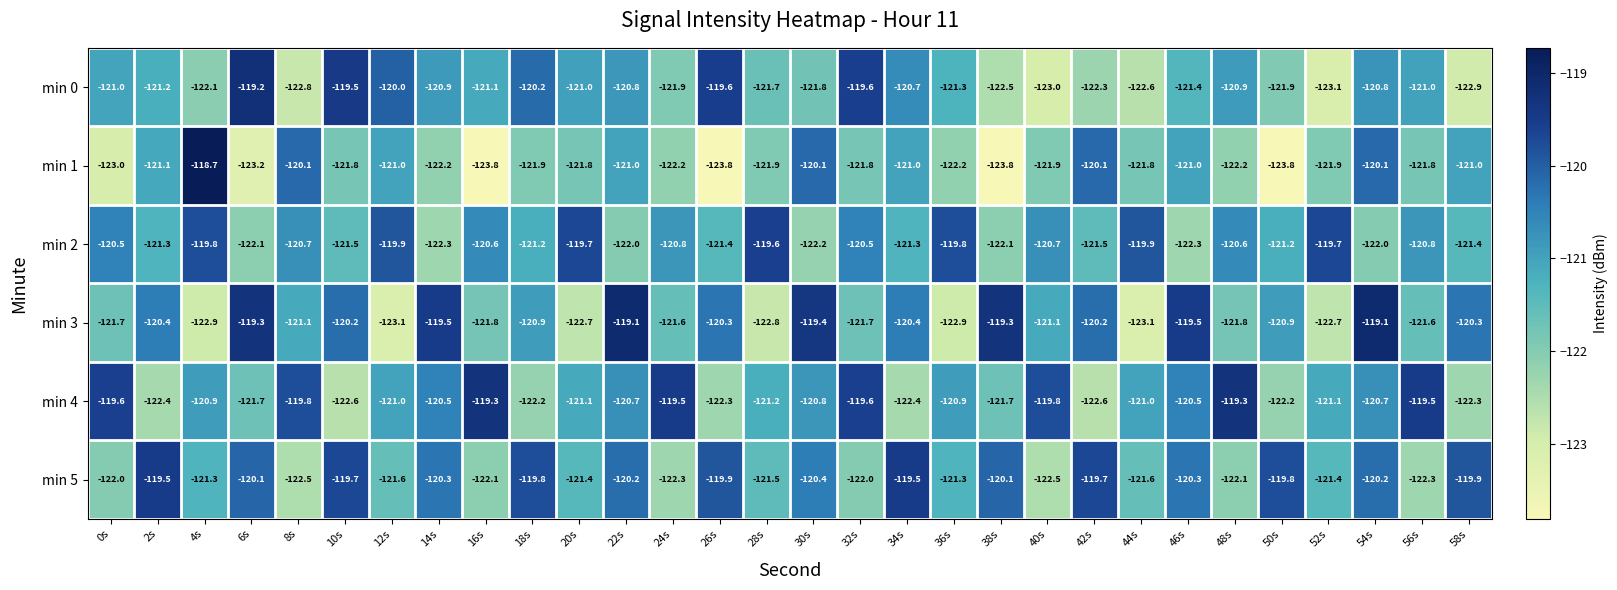

What value does the min 1 series have at 26s?

-123.8